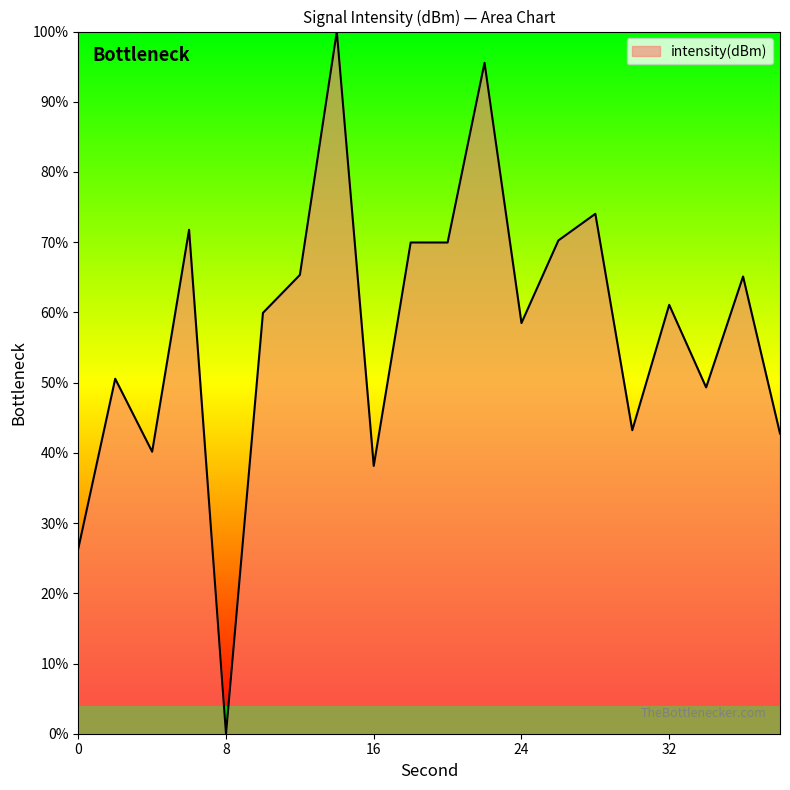

What is the difference between the maximum and minimum values?

100.0